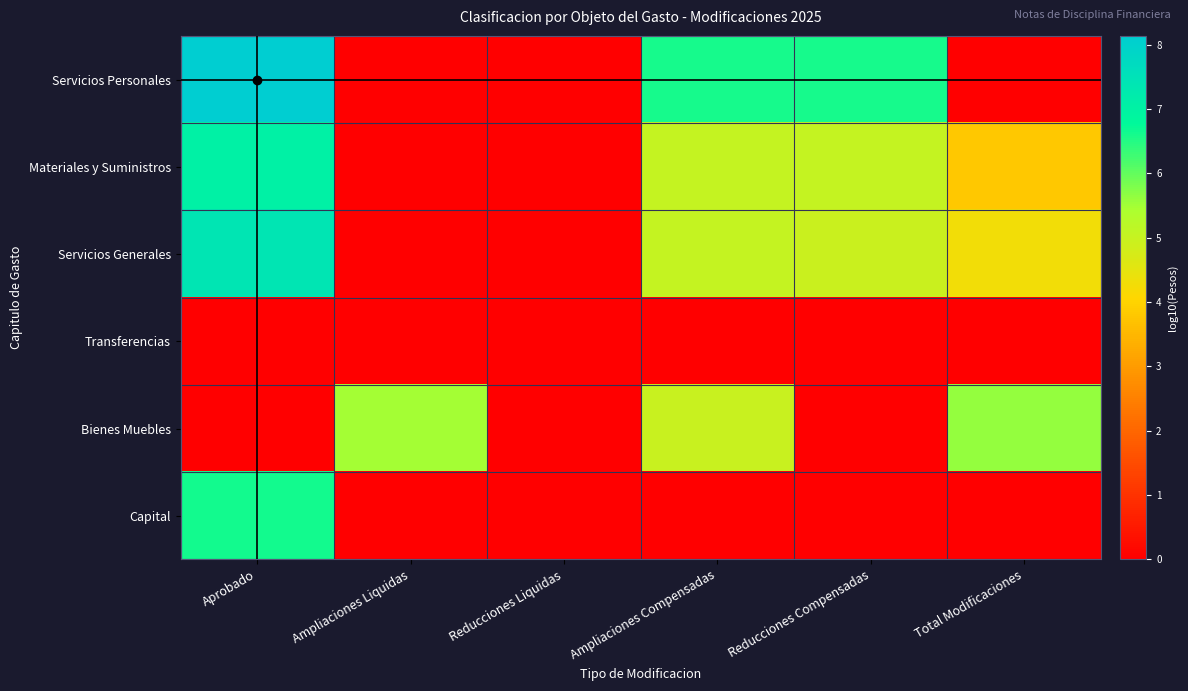

Reading left to right, what are all the values shown in this chart?

Servicios Personales: Aprobado=8.1	Ampliaciones Liquidas=0.0	Reducciones Liquidas=0.0	Ampliaciones Compensadas=6.6	Reducciones Compensadas=6.6	Total Modificaciones=0.0
Materiales y Suministros: Aprobado=7.0	Ampliaciones Liquidas=0.0	Reducciones Liquidas=0.0	Ampliaciones Compensadas=5.0	Reducciones Compensadas=5.1	Total Modificaciones=3.8
Servicios Generales: Aprobado=7.4	Ampliaciones Liquidas=0.0	Reducciones Liquidas=0.0	Ampliaciones Compensadas=5.0	Reducciones Compensadas=4.9	Total Modificaciones=4.3
Transferencias: Aprobado=0.0	Ampliaciones Liquidas=0.0	Reducciones Liquidas=0.0	Ampliaciones Compensadas=0.0	Reducciones Compensadas=0.0	Total Modificaciones=0.0
Bienes Muebles: Aprobado=0.0	Ampliaciones Liquidas=5.5	Reducciones Liquidas=0.0	Ampliaciones Compensadas=5.0	Reducciones Compensadas=0.0	Total Modificaciones=5.6
Capital: Aprobado=6.6	Ampliaciones Liquidas=0.0	Reducciones Liquidas=0.0	Ampliaciones Compensadas=0.0	Reducciones Compensadas=0.0	Total Modificaciones=0.0